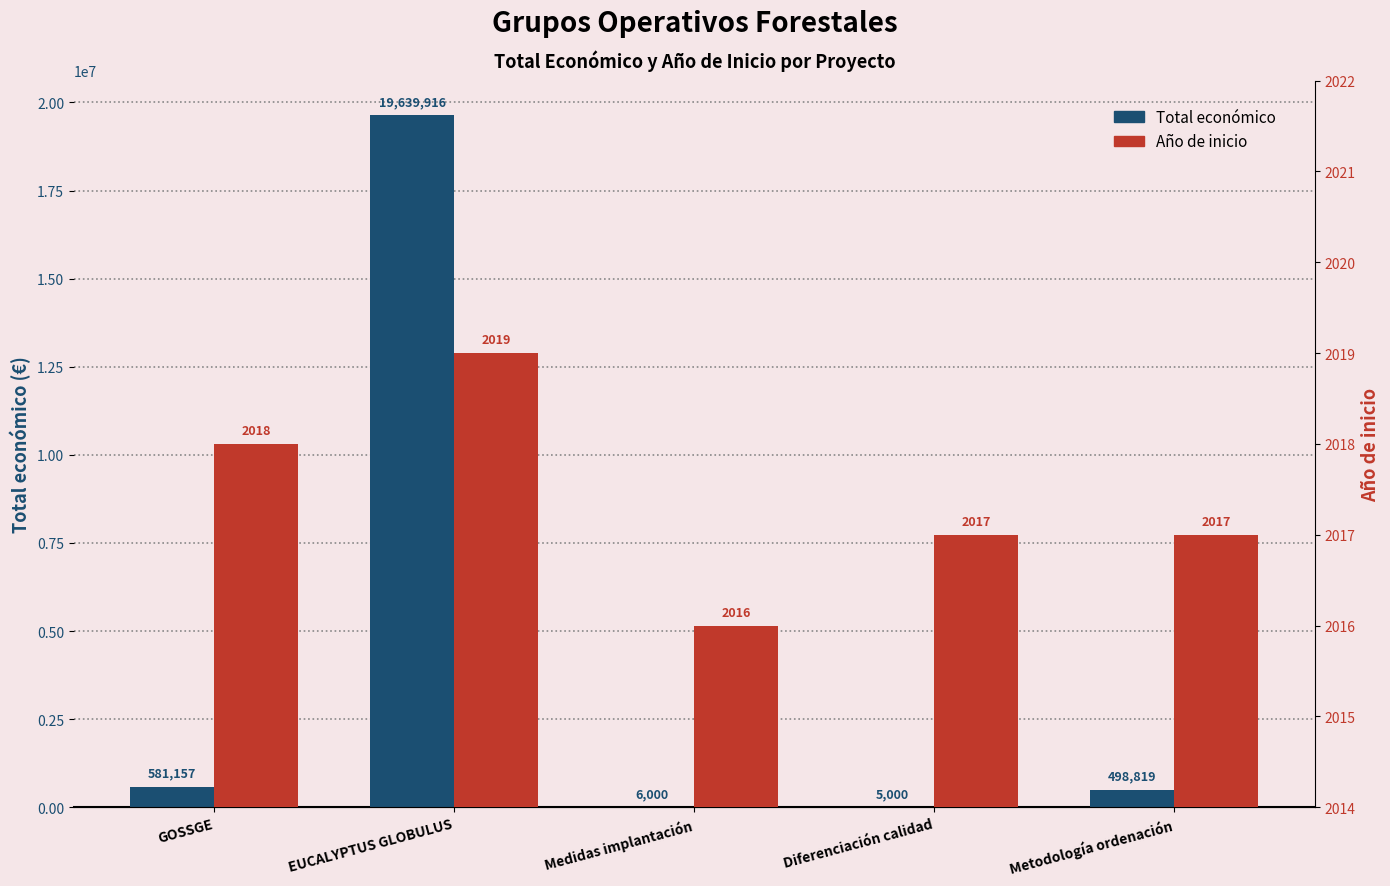

What are all the series names shown in the legend?

Total económico, Año de inicio